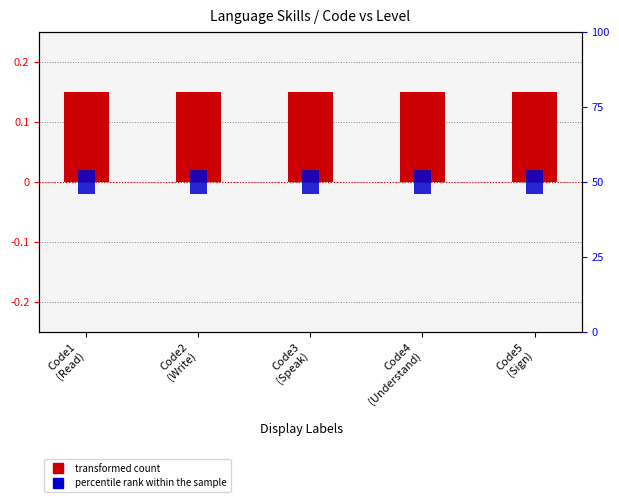

Which category has the highest value in the transformed count series?

Code1
(Read)